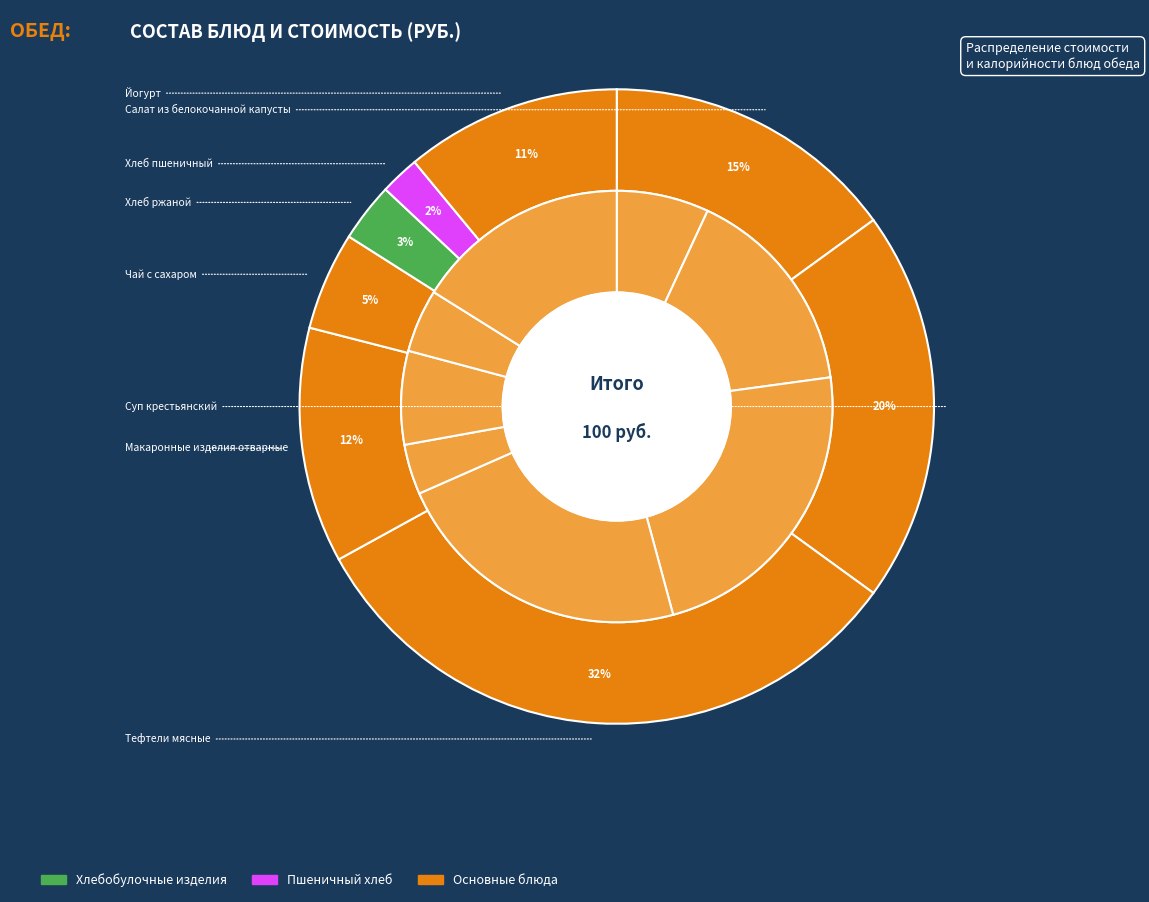

Which slice is the largest?

Тефтели мясные